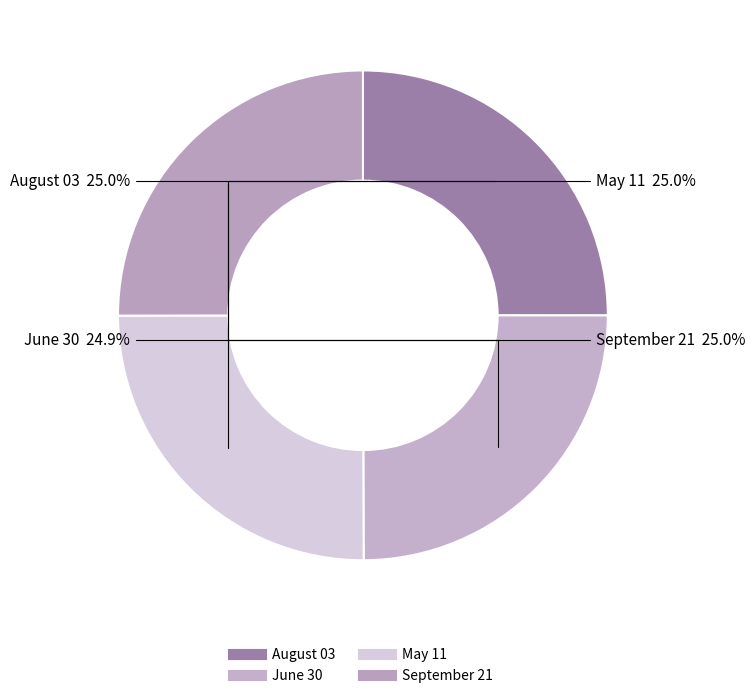

Approximately how many times larger is the value at September 21 compared to August 03?

1.0